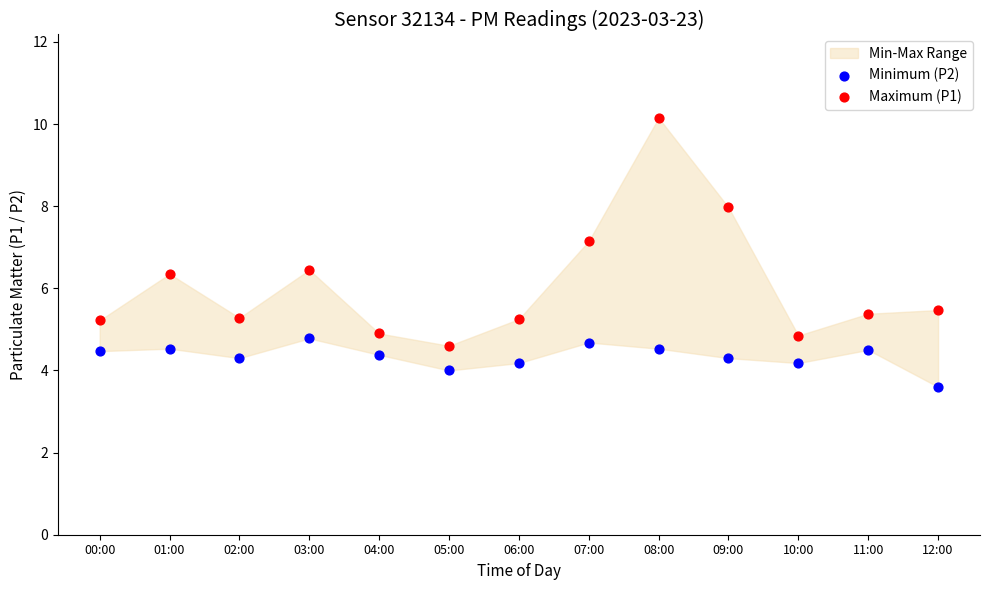

Which series has the largest Y range (max minus min)?

Maximum (P1)